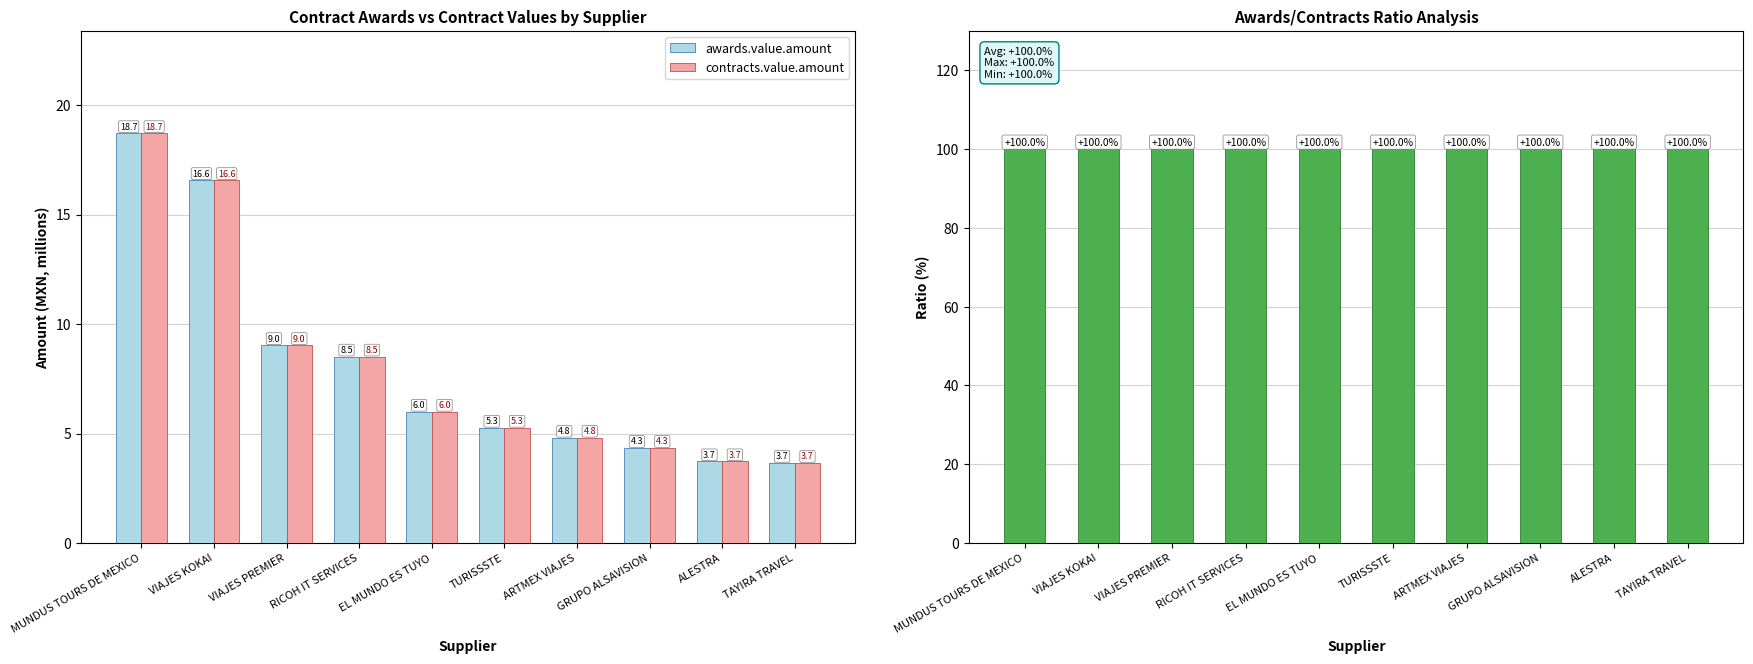

How many categories are shown in the chart?

10